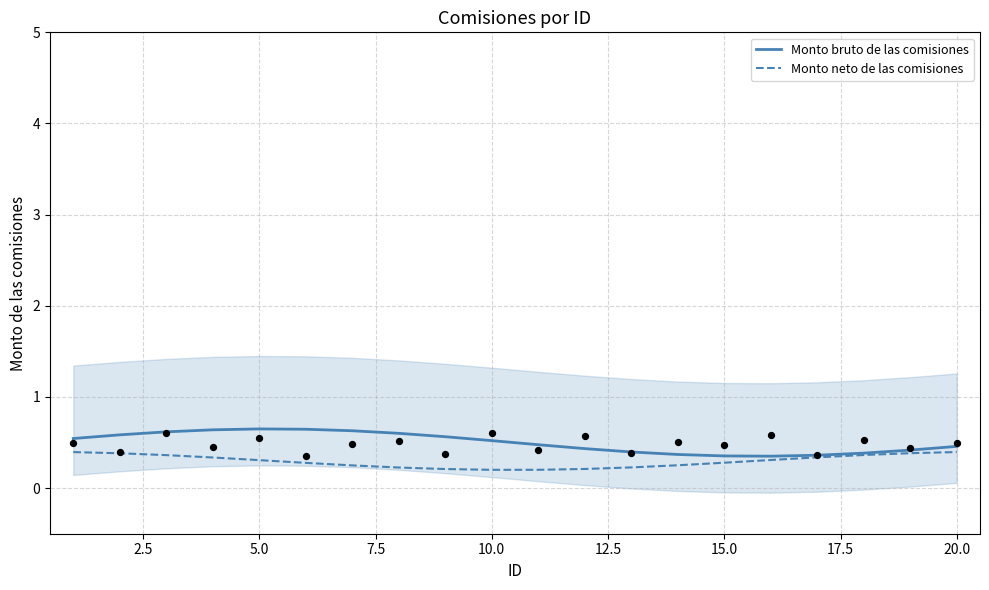

Which series has the largest total across all categories?

Monto bruto de las comisiones